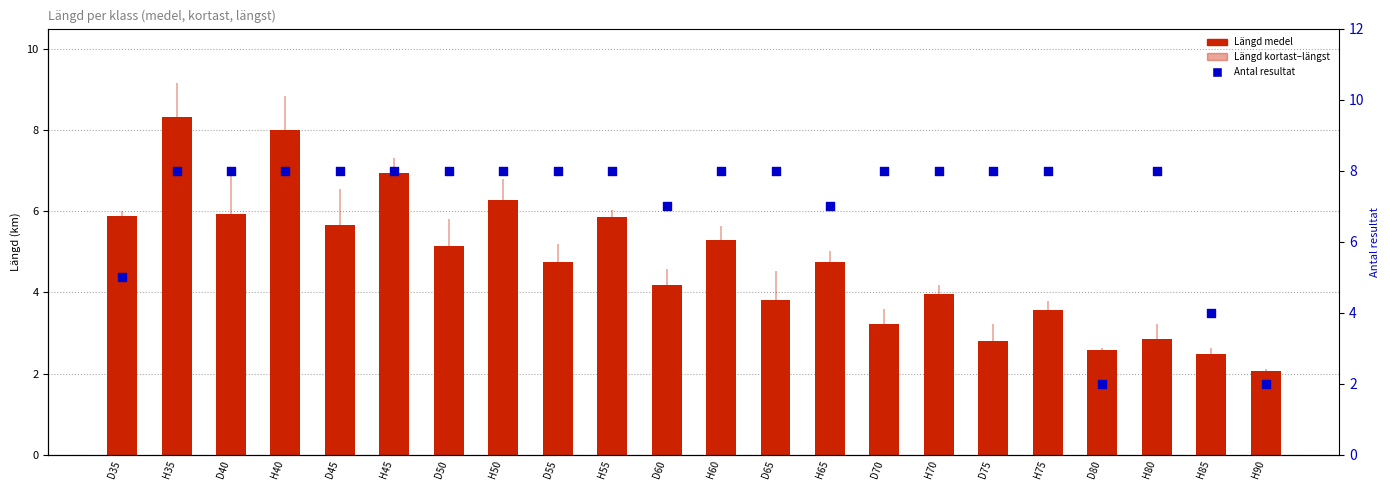

Which series contains the lowest Y value?

Antal resultat